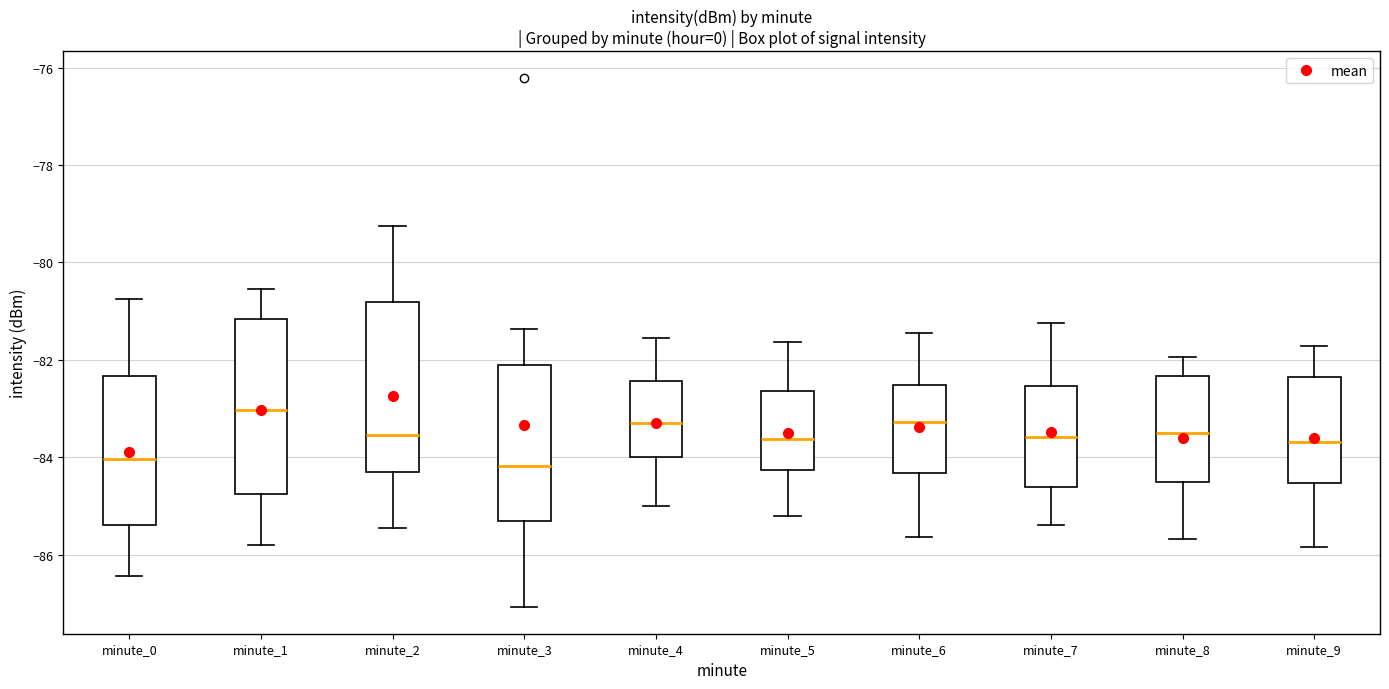

Where does the upper whisker of the box for minute_6 end on the y-axis? The values are not printed on the chart, so give them approximately, as read against the axis.

-81.4